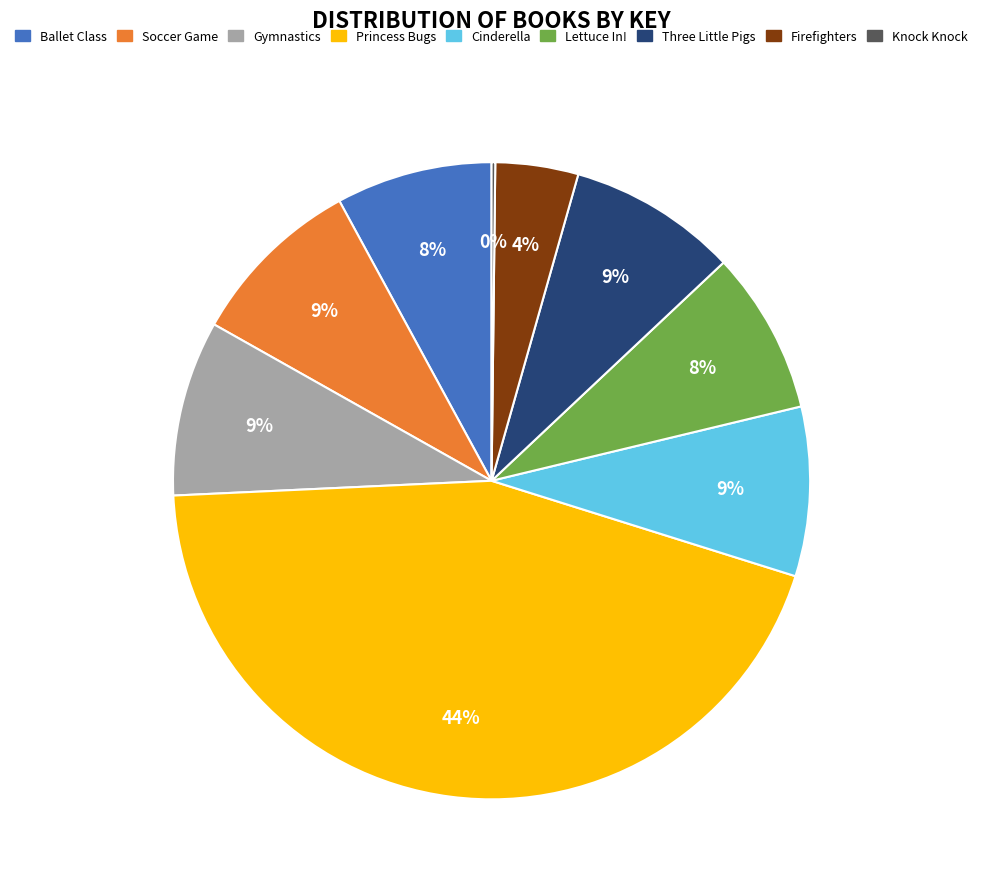

Is there a majority slice in this chart?

No